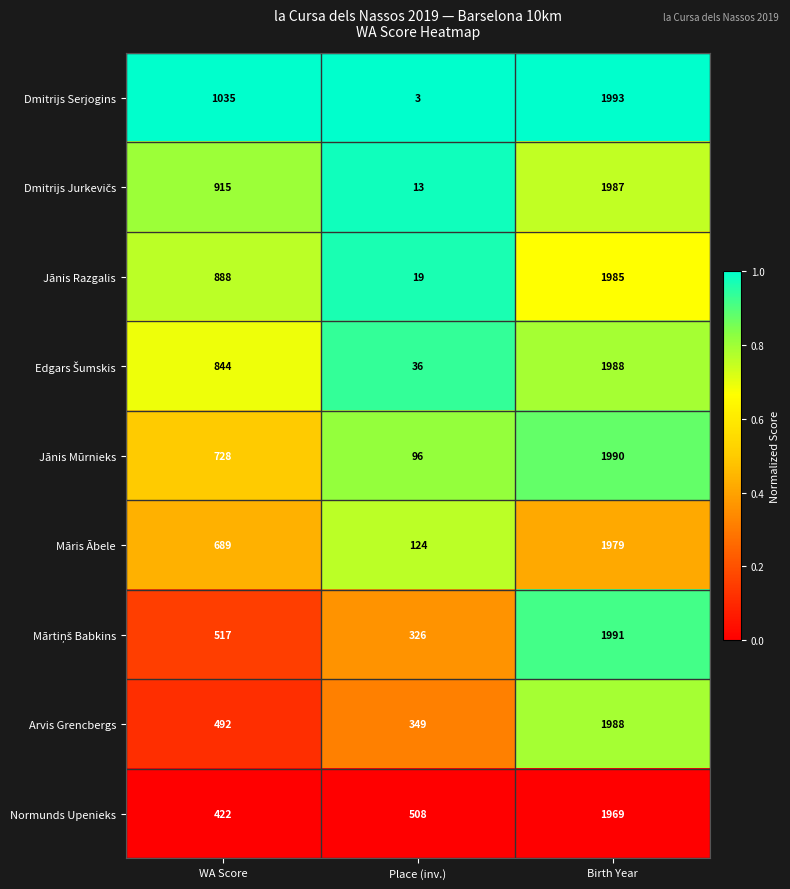

What is the difference between the maximum and minimum values in the Dmitrijs Serjogins series?

1990